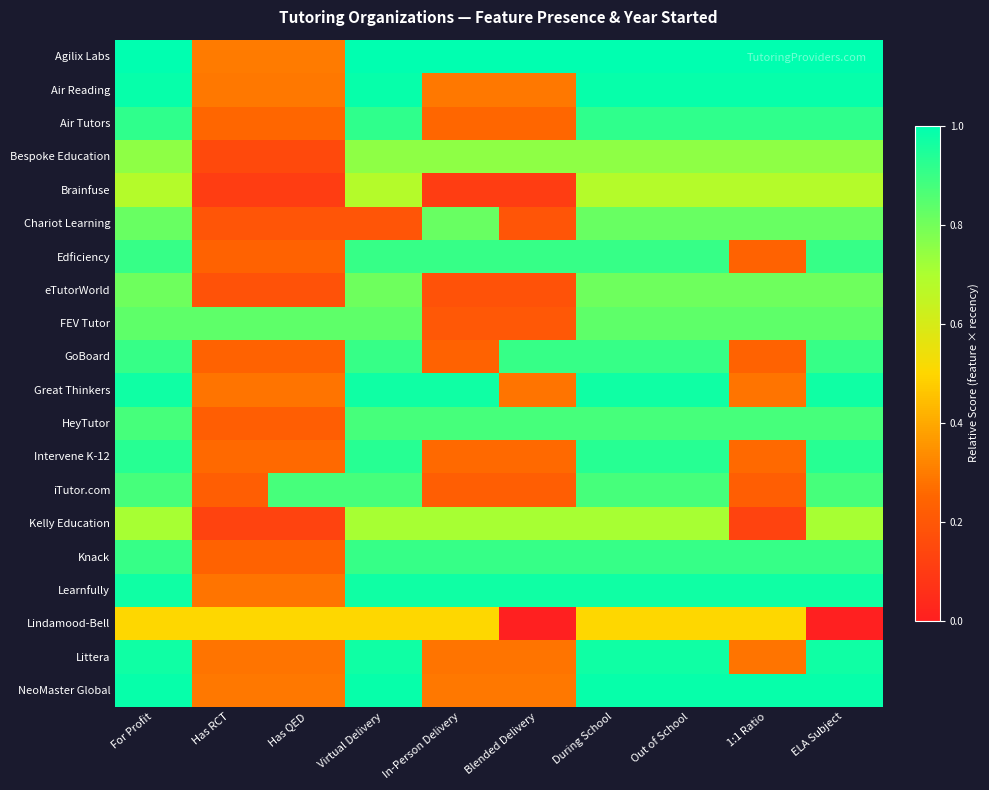

Reading right to left, what are all the values shown in this chart?

Agilix Labs: ELA Subject=1.0	1:1 Ratio=1.0	Out of School=1.0	During School=1.0	Blended Delivery=1.0	In-Person Delivery=1.0	Virtual Delivery=1.0	Has QED=0.3	Has RCT=0.3	For Profit=1.0
Air Reading: ELA Subject=1.0	1:1 Ratio=1.0	Out of School=1.0	During School=1.0	Blended Delivery=0.3	In-Person Delivery=0.3	Virtual Delivery=1.0	Has QED=0.3	Has RCT=0.3	For Profit=1.0
Air Tutors: ELA Subject=0.9	1:1 Ratio=0.9	Out of School=0.9	During School=0.9	Blended Delivery=0.2	In-Person Delivery=0.2	Virtual Delivery=0.9	Has QED=0.2	Has RCT=0.2	For Profit=0.9
Bespoke Education: ELA Subject=0.8	1:1 Ratio=0.8	Out of School=0.8	During School=0.8	Blended Delivery=0.8	In-Person Delivery=0.8	Virtual Delivery=0.8	Has QED=0.1	Has RCT=0.1	For Profit=0.8
Brainfuse: ELA Subject=0.7	1:1 Ratio=0.7	Out of School=0.7	During School=0.7	Blended Delivery=0.1	In-Person Delivery=0.1	Virtual Delivery=0.7	Has QED=0.1	Has RCT=0.1	For Profit=0.7
Chariot Learning: ELA Subject=0.8	1:1 Ratio=0.8	Out of School=0.8	During School=0.8	Blended Delivery=0.2	In-Person Delivery=0.8	Virtual Delivery=0.2	Has QED=0.2	Has RCT=0.2	For Profit=0.8
Edficiency: ELA Subject=0.9	1:1 Ratio=0.2	Out of School=0.9	During School=0.9	Blended Delivery=0.9	In-Person Delivery=0.9	Virtual Delivery=0.9	Has QED=0.2	Has RCT=0.2	For Profit=0.9
eTutorWorld: ELA Subject=0.8	1:1 Ratio=0.8	Out of School=0.8	During School=0.8	Blended Delivery=0.2	In-Person Delivery=0.2	Virtual Delivery=0.8	Has QED=0.2	Has RCT=0.2	For Profit=0.8
FEV Tutor: ELA Subject=0.8	1:1 Ratio=0.8	Out of School=0.8	During School=0.8	Blended Delivery=0.2	In-Person Delivery=0.2	Virtual Delivery=0.8	Has QED=0.8	Has RCT=0.8	For Profit=0.8
GoBoard: ELA Subject=0.9	1:1 Ratio=0.2	Out of School=0.9	During School=0.9	Blended Delivery=0.9	In-Person Delivery=0.2	Virtual Delivery=0.9	Has QED=0.2	Has RCT=0.2	For Profit=0.9
Great Thinkers: ELA Subject=1.0	1:1 Ratio=0.3	Out of School=1.0	During School=1.0	Blended Delivery=0.3	In-Person Delivery=1.0	Virtual Delivery=1.0	Has QED=0.3	Has RCT=0.3	For Profit=1.0
HeyTutor: ELA Subject=0.9	1:1 Ratio=0.9	Out of School=0.9	During School=0.9	Blended Delivery=0.9	In-Person Delivery=0.9	Virtual Delivery=0.9	Has QED=0.2	Has RCT=0.2	For Profit=0.9
Intervene K-12: ELA Subject=0.9	1:1 Ratio=0.3	Out of School=0.9	During School=0.9	Blended Delivery=0.3	In-Person Delivery=0.3	Virtual Delivery=0.9	Has QED=0.3	Has RCT=0.3	For Profit=0.9
iTutor.com: ELA Subject=0.9	1:1 Ratio=0.2	Out of School=0.9	During School=0.9	Blended Delivery=0.2	In-Person Delivery=0.2	Virtual Delivery=0.9	Has QED=0.9	Has RCT=0.2	For Profit=0.9
Kelly Education: ELA Subject=0.7	1:1 Ratio=0.1	Out of School=0.7	During School=0.7	Blended Delivery=0.7	In-Person Delivery=0.7	Virtual Delivery=0.7	Has QED=0.1	Has RCT=0.1	For Profit=0.7
Knack: ELA Subject=0.9	1:1 Ratio=0.9	Out of School=0.9	During School=0.9	Blended Delivery=0.9	In-Person Delivery=0.9	Virtual Delivery=0.9	Has QED=0.2	Has RCT=0.2	For Profit=0.9
Learnfully: ELA Subject=1.0	1:1 Ratio=1.0	Out of School=1.0	During School=1.0	Blended Delivery=1.0	In-Person Delivery=1.0	Virtual Delivery=1.0	Has QED=0.3	Has RCT=0.3	For Profit=1.0
Lindamood-Bell: ELA Subject=0.0	1:1 Ratio=0.5	Out of School=0.5	During School=0.5	Blended Delivery=0.0	In-Person Delivery=0.5	Virtual Delivery=0.5	Has QED=0.5	Has RCT=0.5	For Profit=0.5
Littera: ELA Subject=1.0	1:1 Ratio=0.3	Out of School=1.0	During School=1.0	Blended Delivery=0.3	In-Person Delivery=0.3	Virtual Delivery=1.0	Has QED=0.3	Has RCT=0.3	For Profit=1.0
NeoMaster Global: ELA Subject=1.0	1:1 Ratio=1.0	Out of School=1.0	During School=1.0	Blended Delivery=0.3	In-Person Delivery=0.3	Virtual Delivery=1.0	Has QED=0.3	Has RCT=0.3	For Profit=1.0